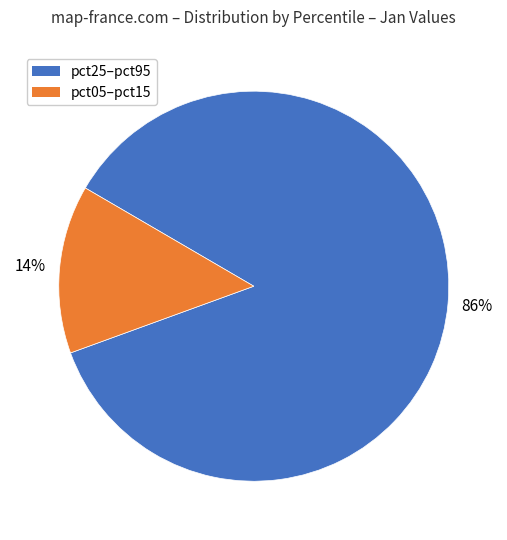

To the nearest percent, what is the average slice percentage?

50%